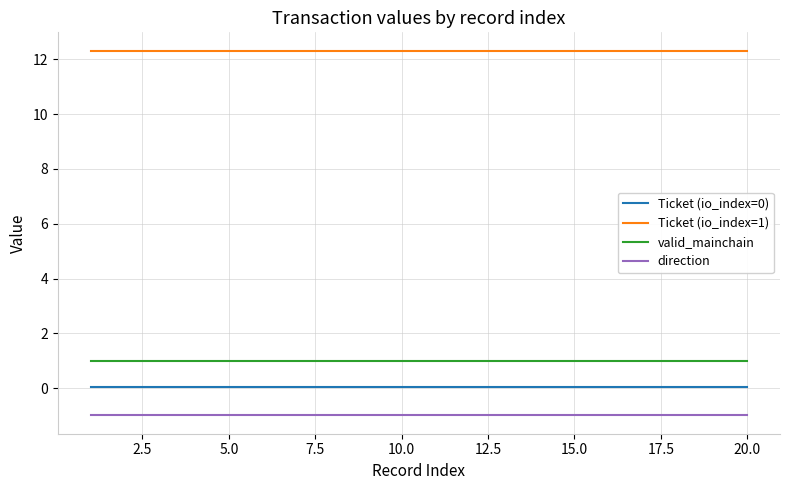

True or false: valid_mainchain and direction cross at least once.

False